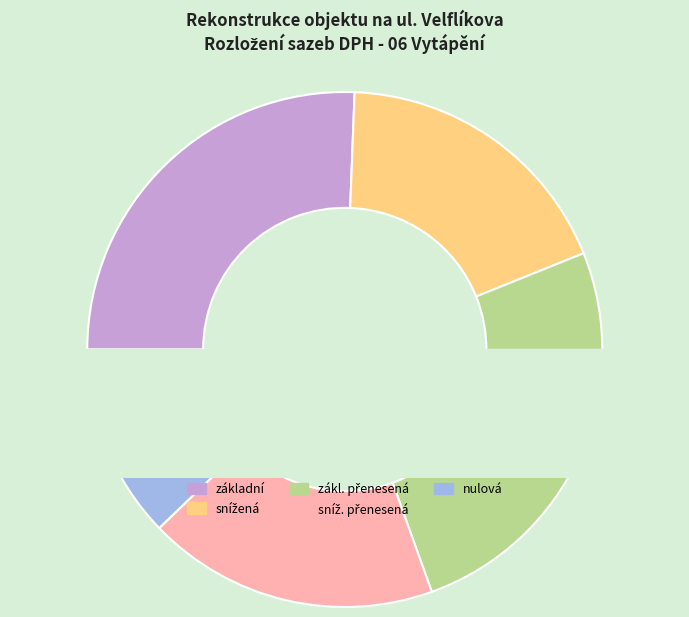

To the nearest percent, what is the difference between the largest and smallest slice percentages?

13%